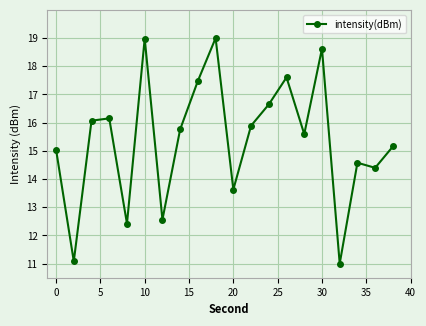

How many lines are shown in the chart?

1